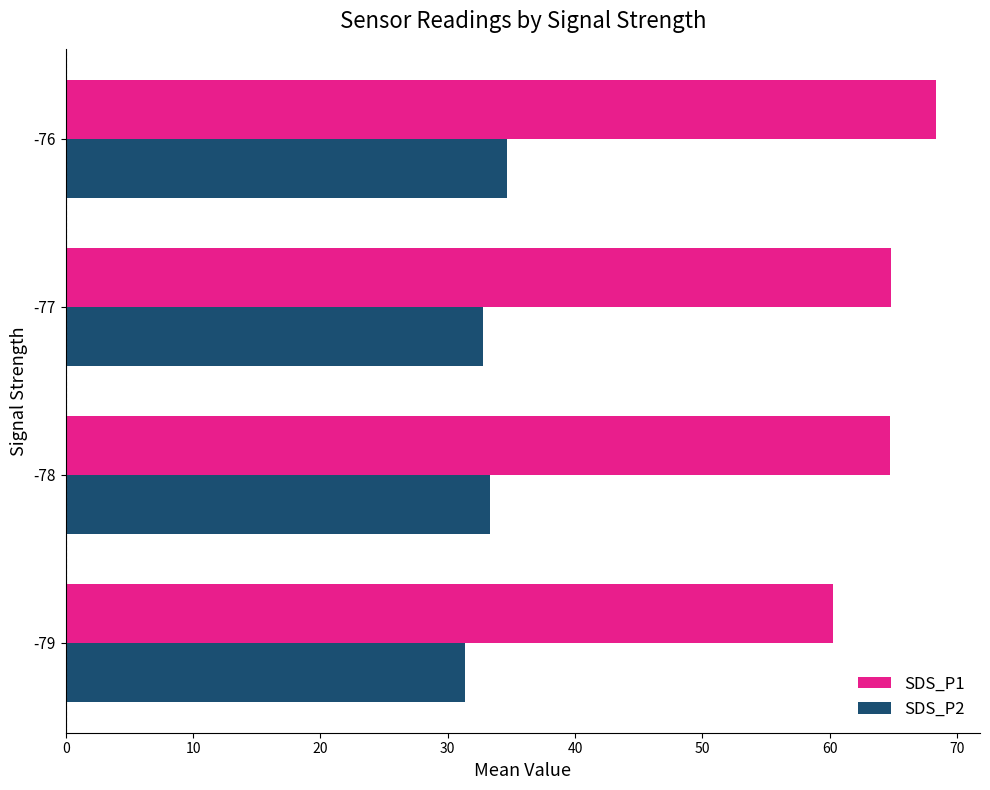

Which series has the largest total across all categories?

SDS_P1